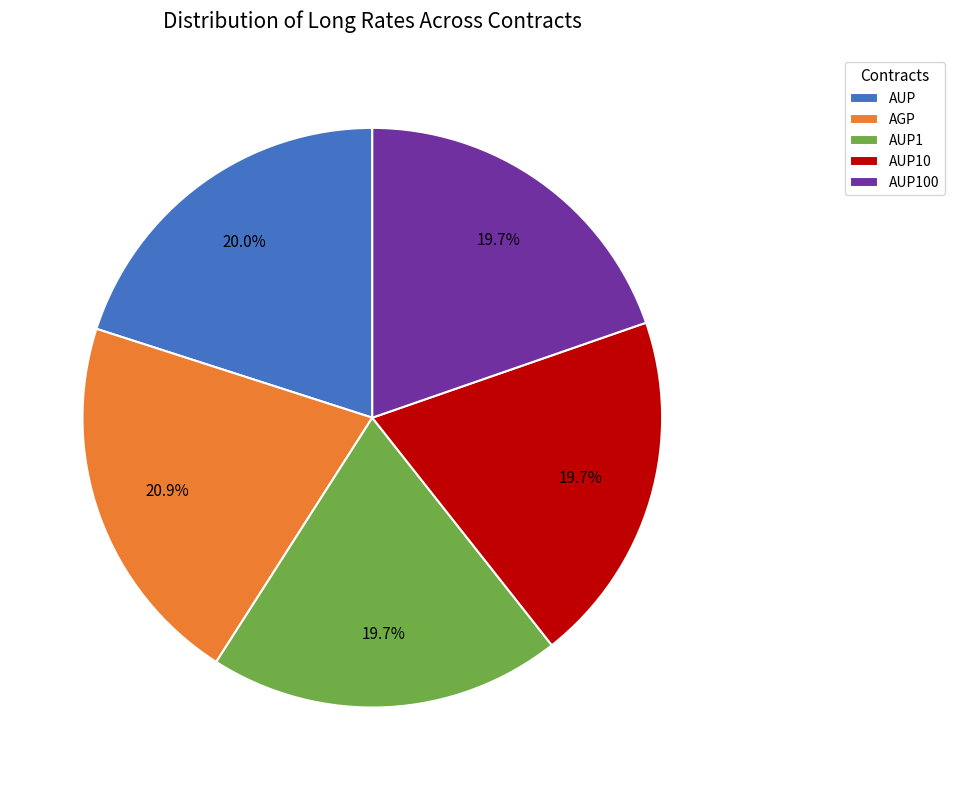

Is it true that AUP100 is 20% of the pie?

True